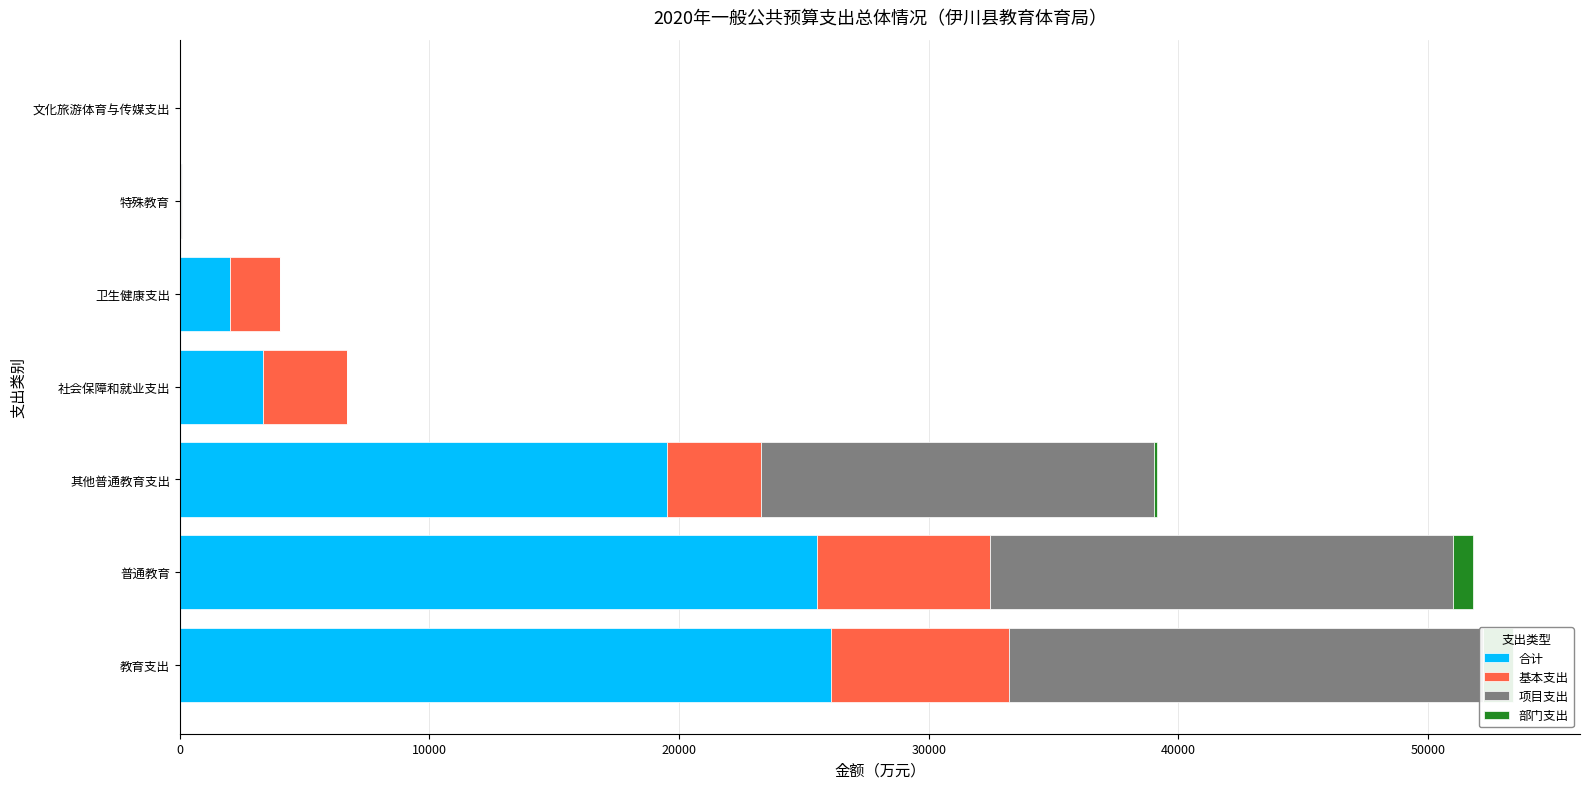

Reading right to left, list all the values displayed in this chart.

合计: 4.0	50.0	2016.3	3353.2	19515.1	25503.2	26100.8
基本支出: 0.0	0.0	2016.3	3353.2	3777.1	6944.2	7123.0
项目支出: 4.0	50.0	0.0	0.0	15738.0	18558.9	18977.8
部门支出: 4.0	0.0	0.0	0.0	120.0	791.9	1210.8